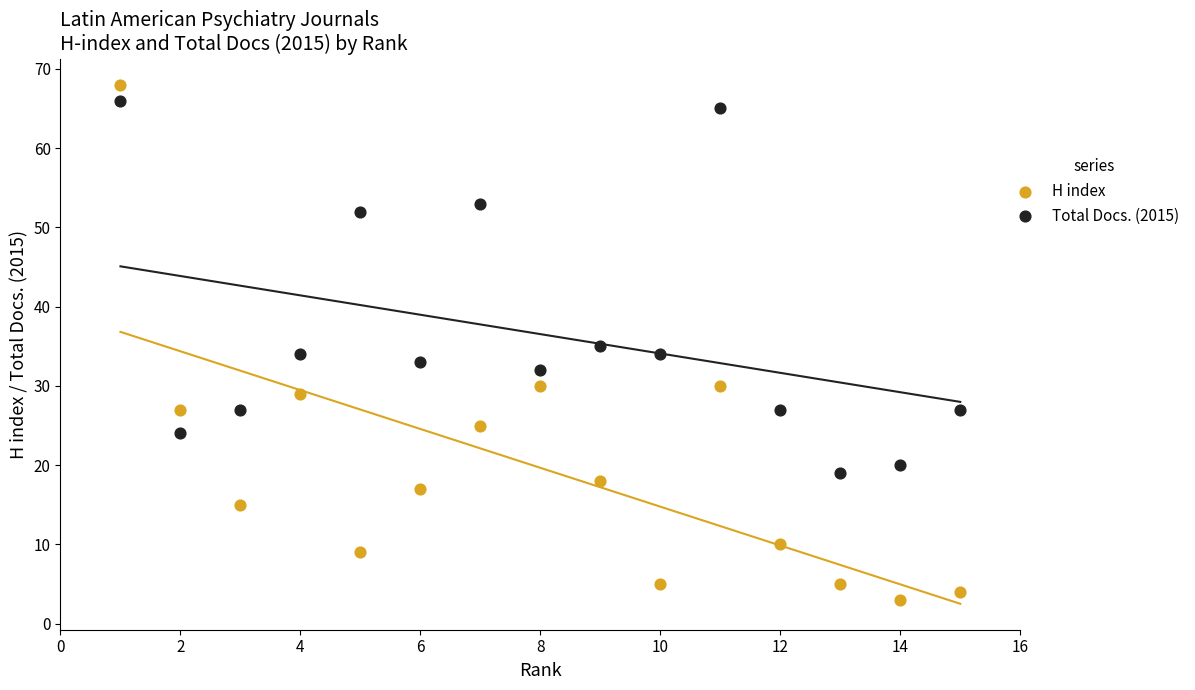

What are all the series names shown in the legend?

H index, Total Docs. (2015)